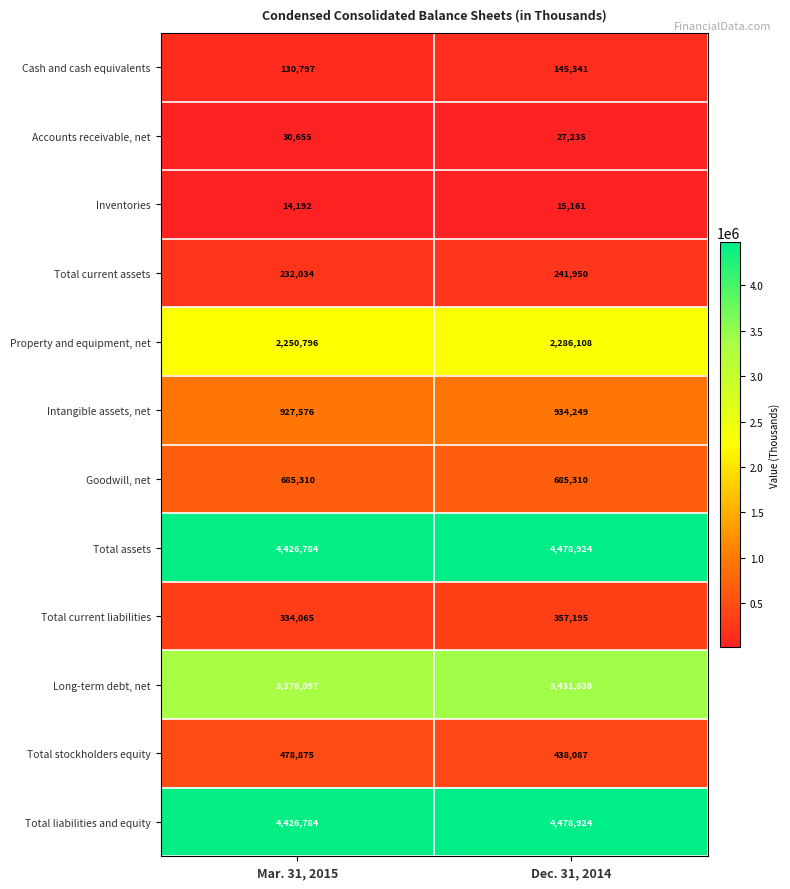

What is the maximum value shown in the chart?

4478924